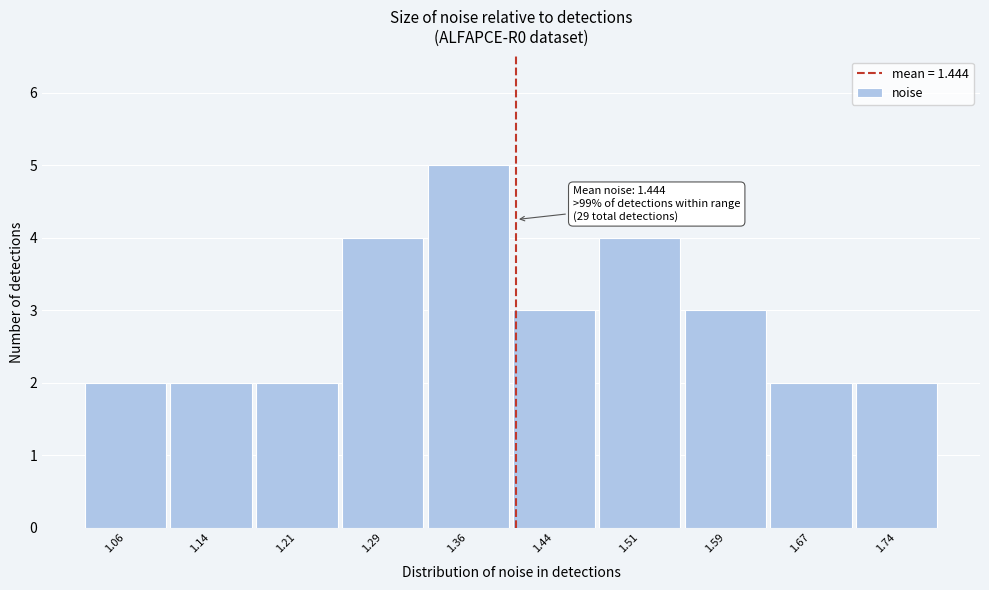

Reading left to right, list all the values displayed in this chart.

1.06=2	1.14=2	1.21=2	1.29=4	1.36=5	1.44=3	1.51=4	1.59=3	1.67=2	1.74=2